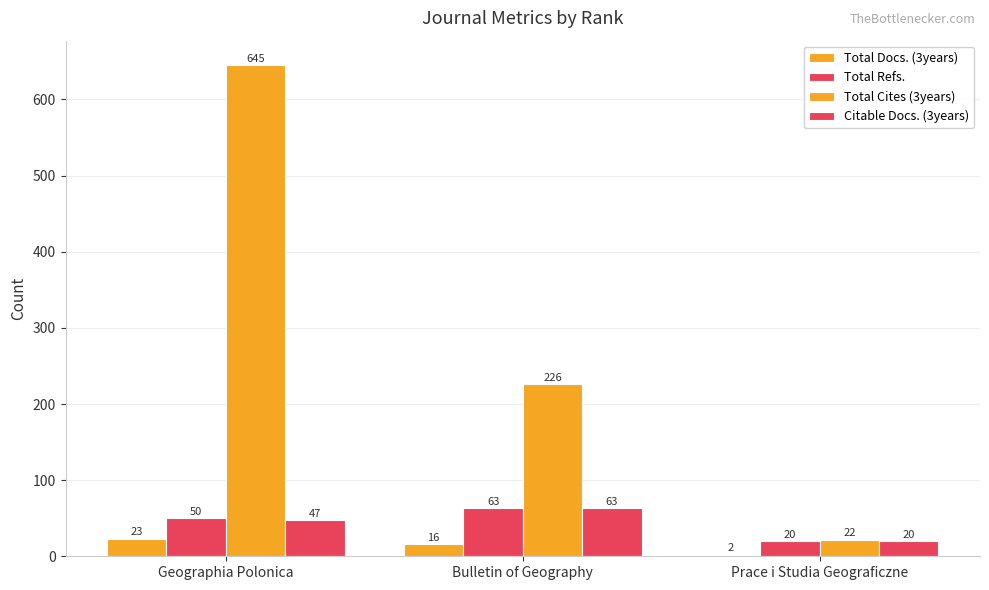

Are the bars horizontal?

No